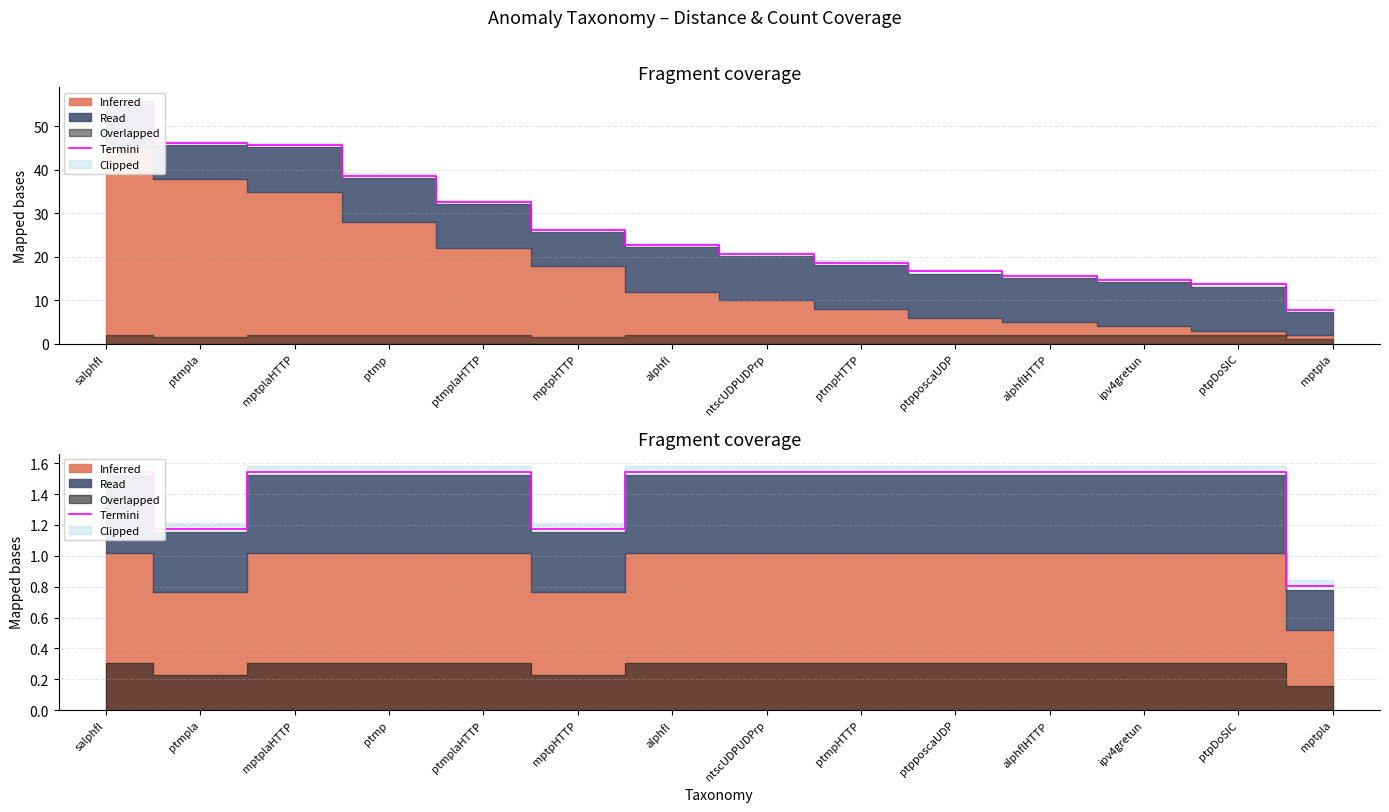

Which label corresponds to the largest value in the chart?

salphfl